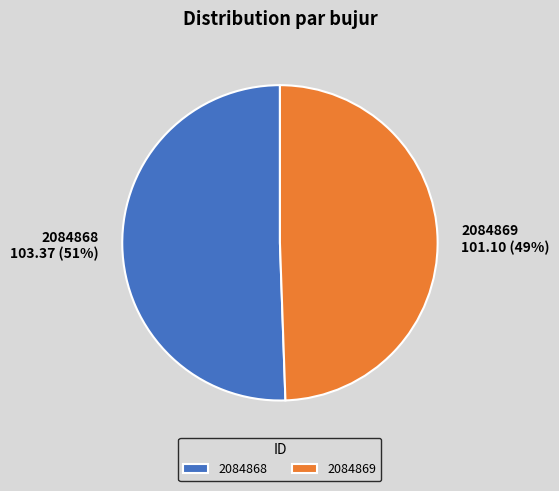

Do 2084868 and 2084869 together represent more than half of the pie?

Yes